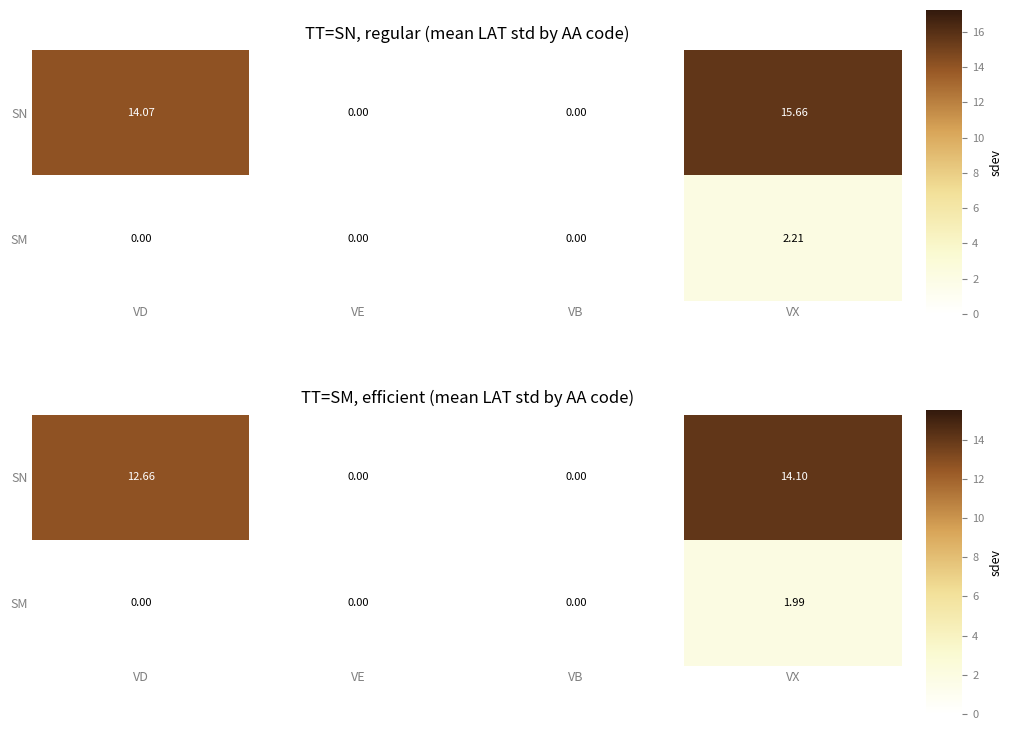

What is the difference between the maximum and minimum values in the SN series?

14.1